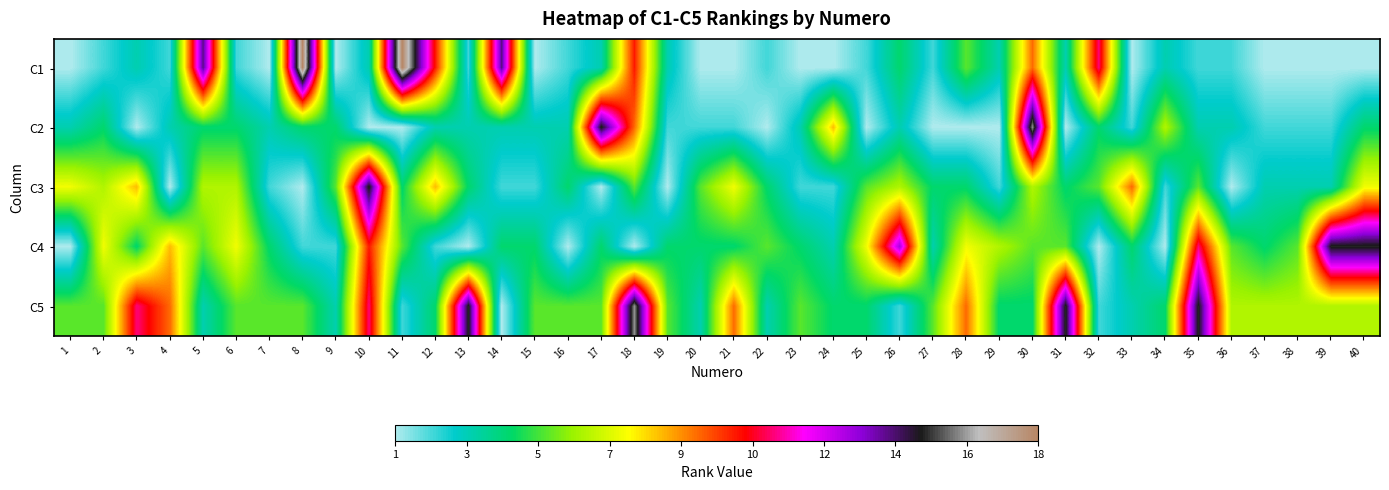

Count the number of data series in this chart.

5